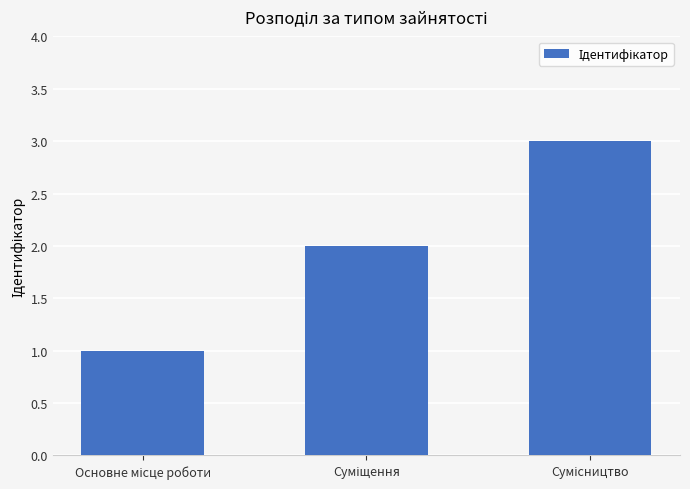

What is the sum of all values?

6